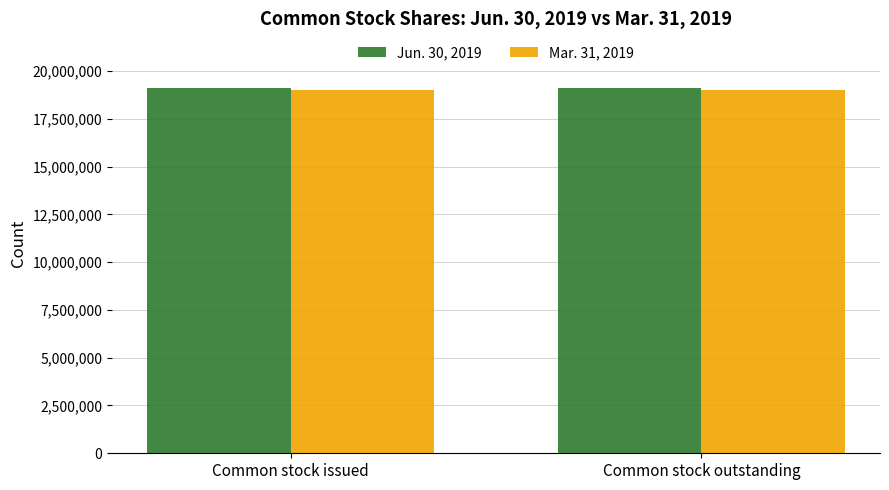

What is the label of the 1st bar from the left?

Common stock issued